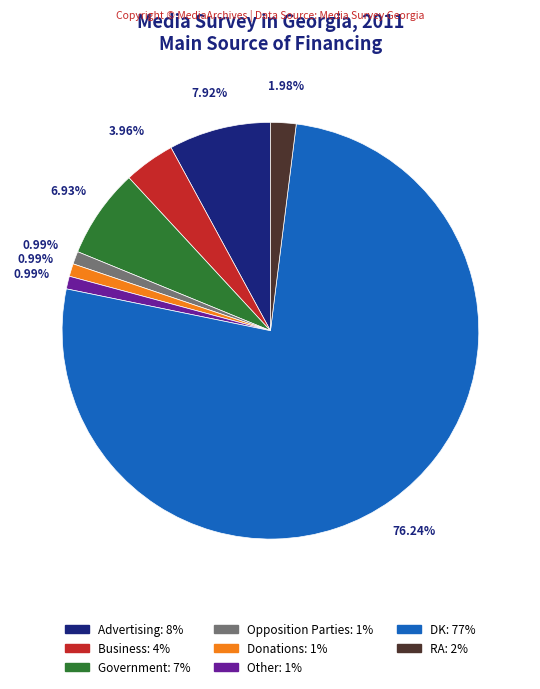

Approximately how many times larger is the value at Government compared to Advertising?

0.9